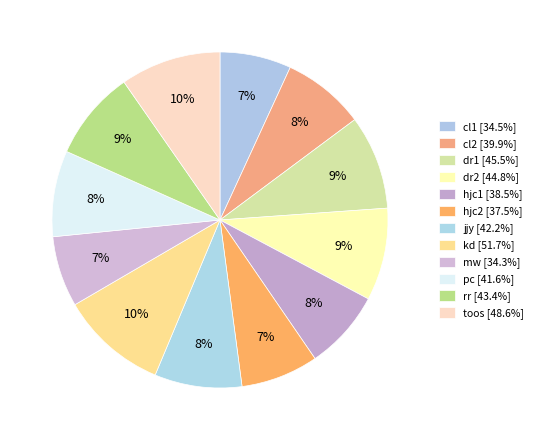

What is the change in value from cl1 to kd?

+17.2